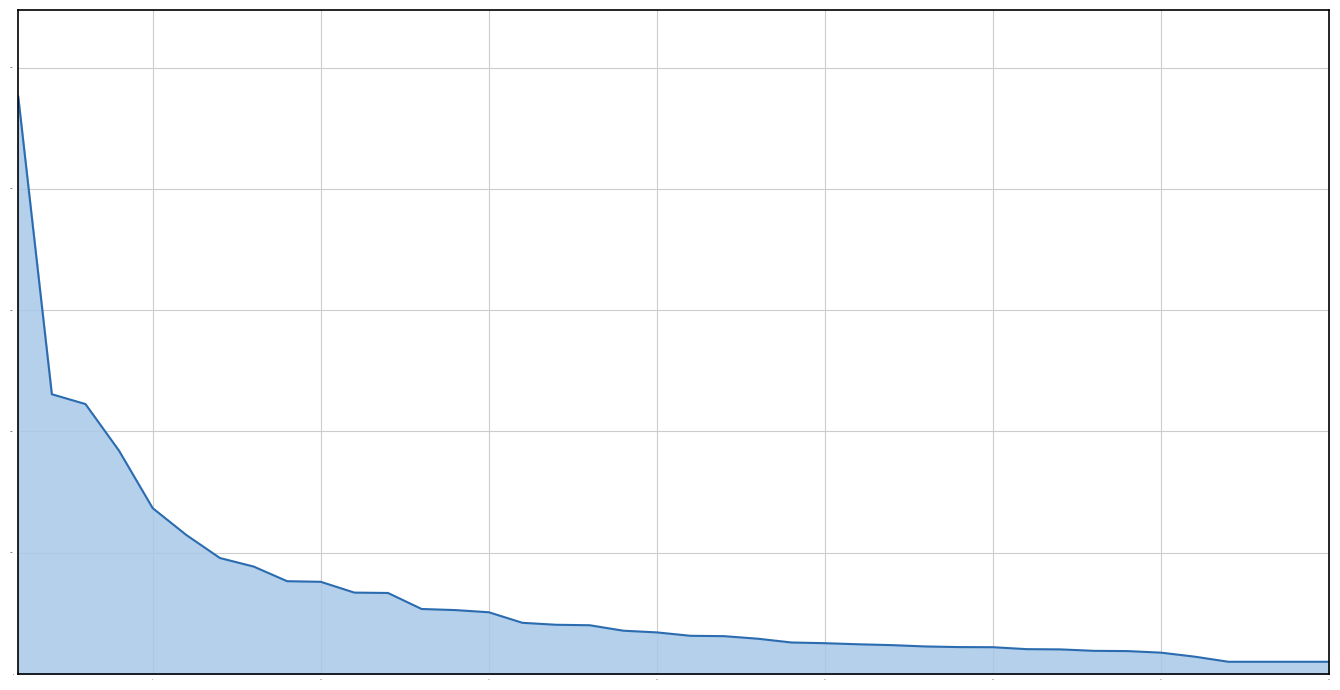

What is the smallest value displayed?

102